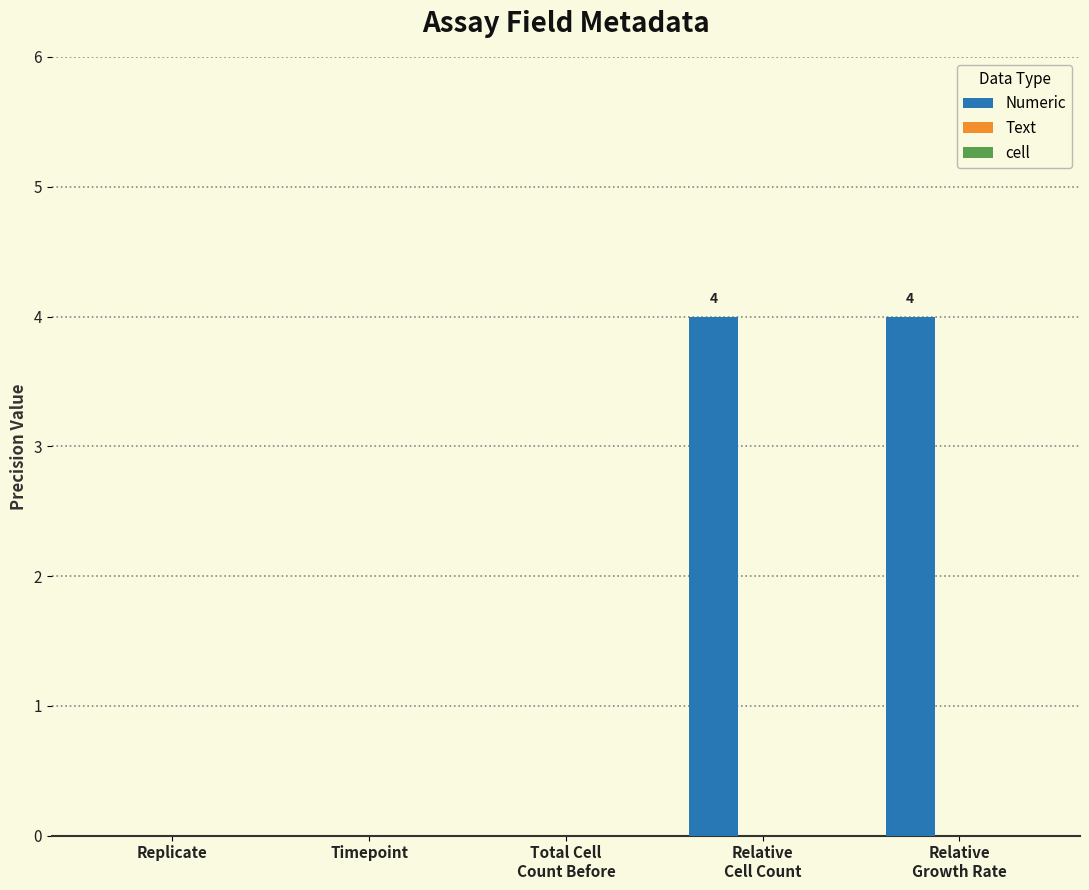

What is the sum of all values?

8